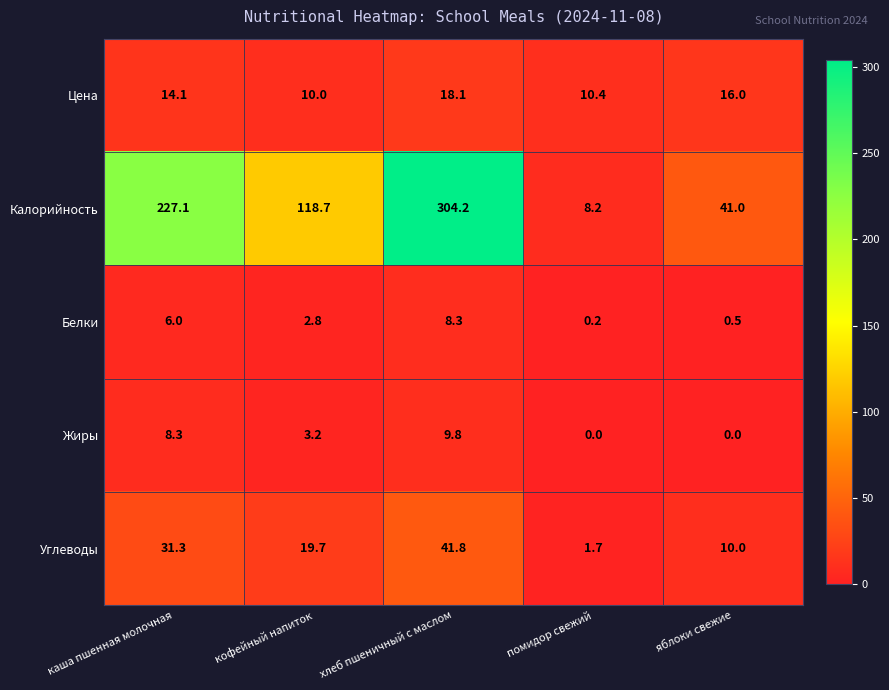

What is the total value across all series at каша пшенная молочная?

286.8